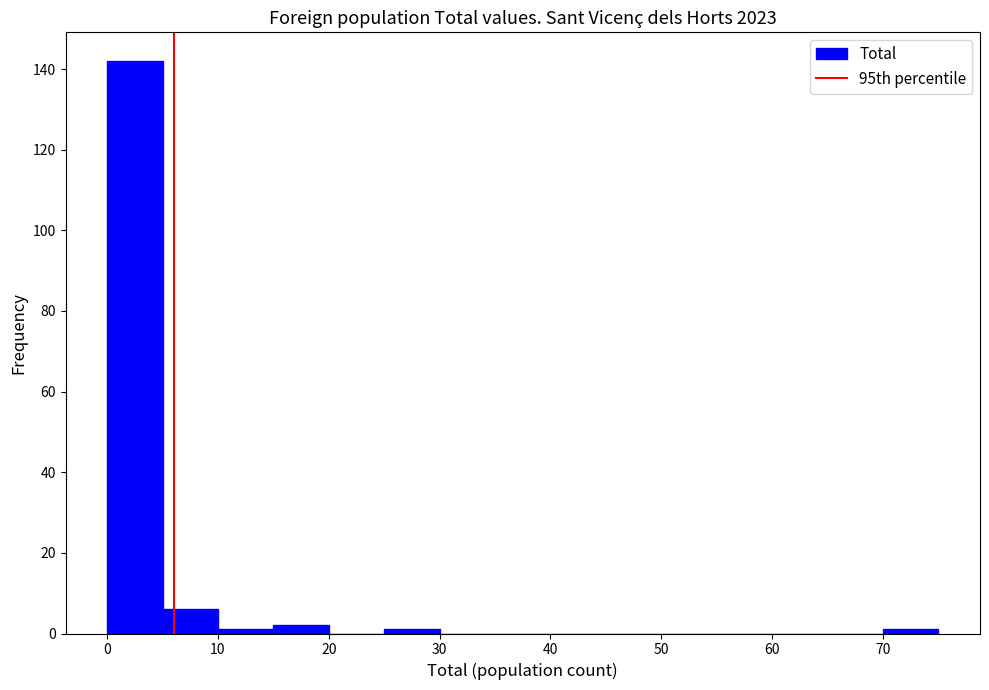

Reading left to right, transcribe this chart: for each bar, give the range it covers on the x-axis and its height. The values are not printed on the chart, so give them approximately, as read against the axis.

0 to 5: 142
5 to 10: 6
10 to 15: under 2
15 to 20: 2
20 to 25: 0
25 to 30: under 2
30 to 35: 0
35 to 40: 0
40 to 45: 0
45 to 50: 0
50 to 55: 0
55 to 60: 0
60 to 65: 0
65 to 70: 0
70 to 75: under 2